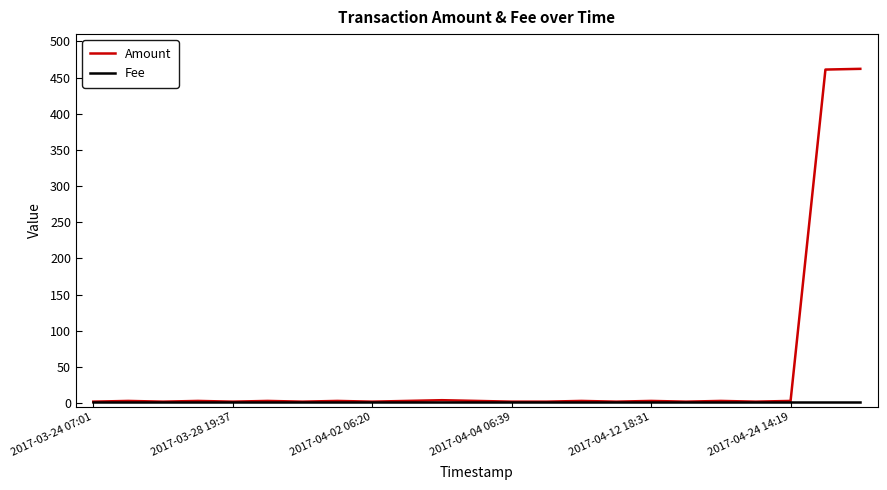

Rank the series by their average value, from lowest to highest.

Fee, Amount